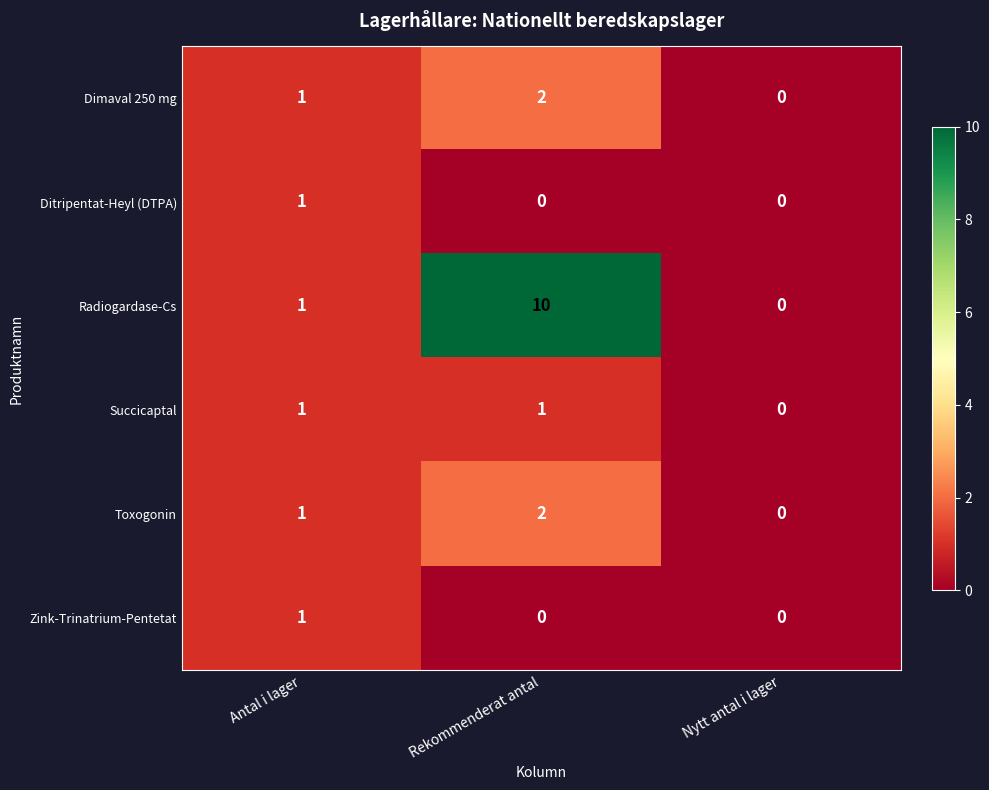

What is the difference between the maximum and second lowest values in the Radiogardase-Cs series?

9